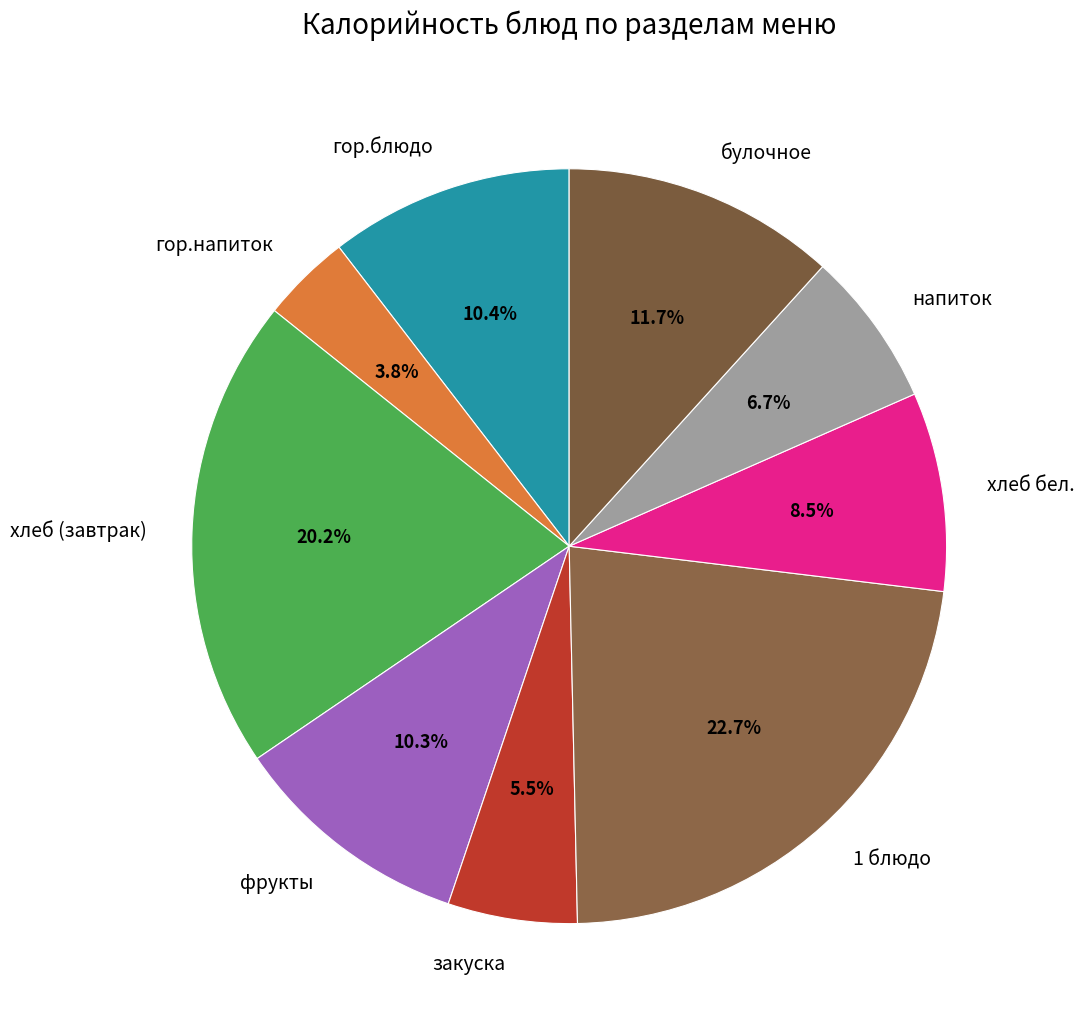

How many slices are in this pie chart?

9